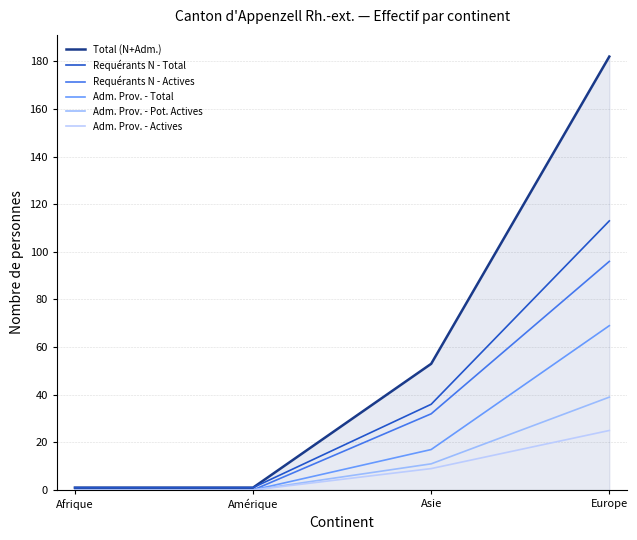

Where does the Adm. Prov. - Total series first go above 17?

Europe